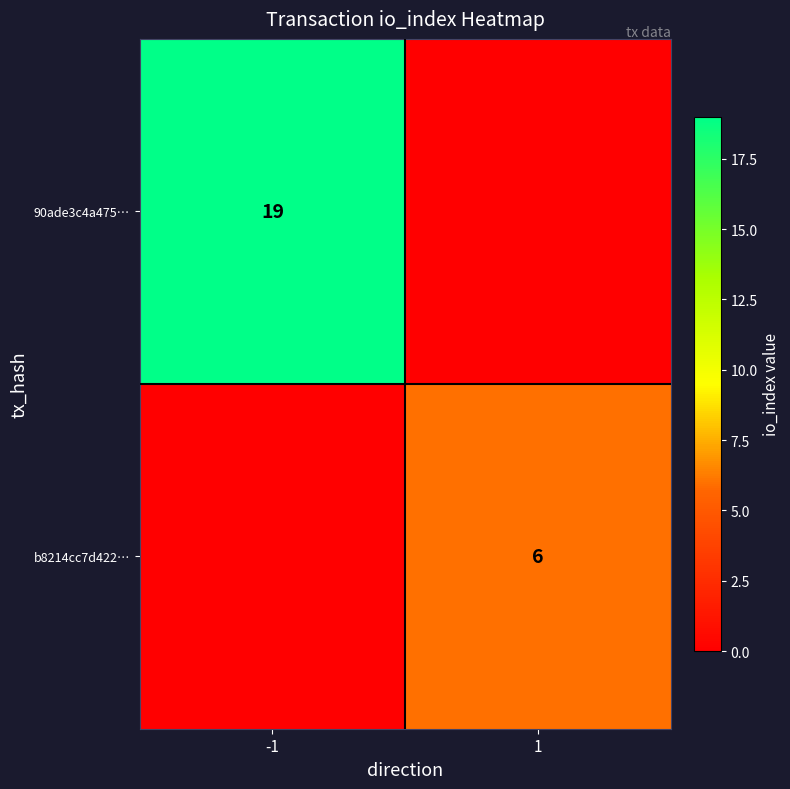

True or false: b8214cc7d422… has a value of 6 at 1.

True